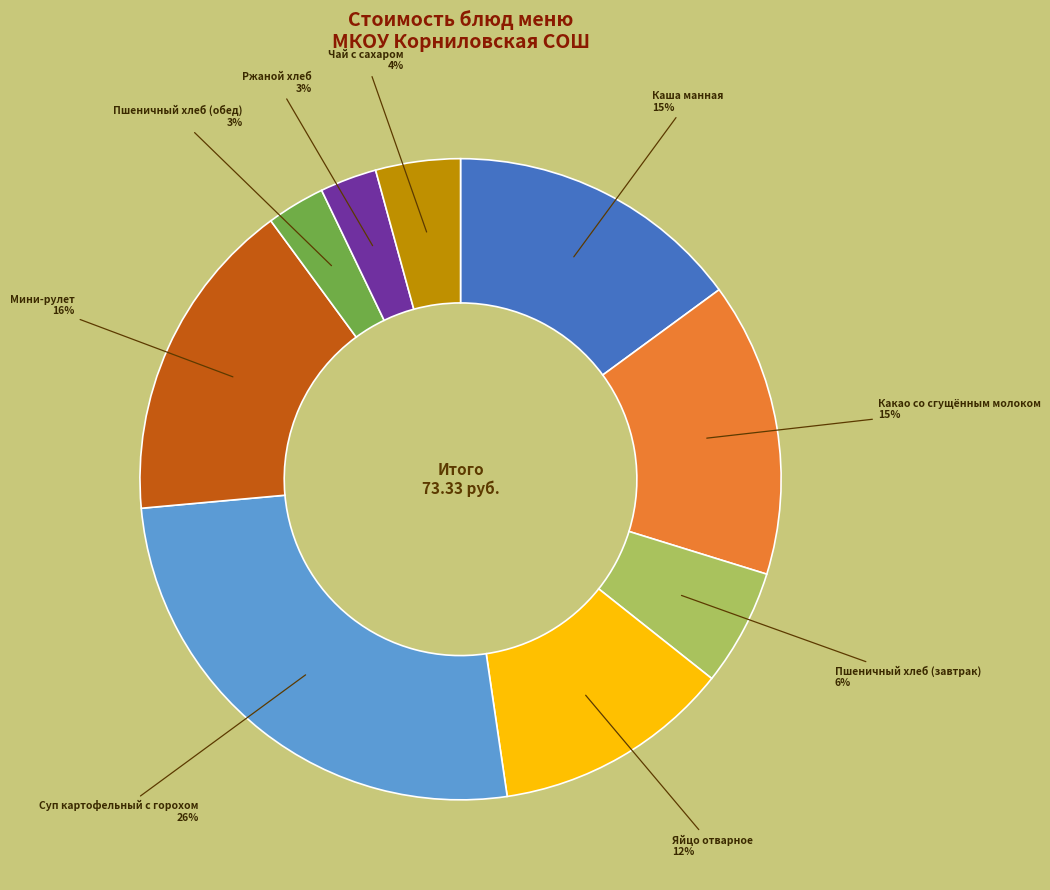

To the nearest percent, what is the difference between the largest and smallest slice percentages?

23%